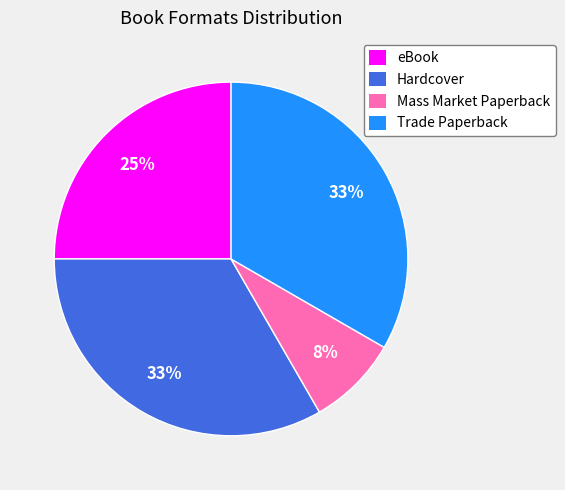

How many slices are in this pie chart?

4